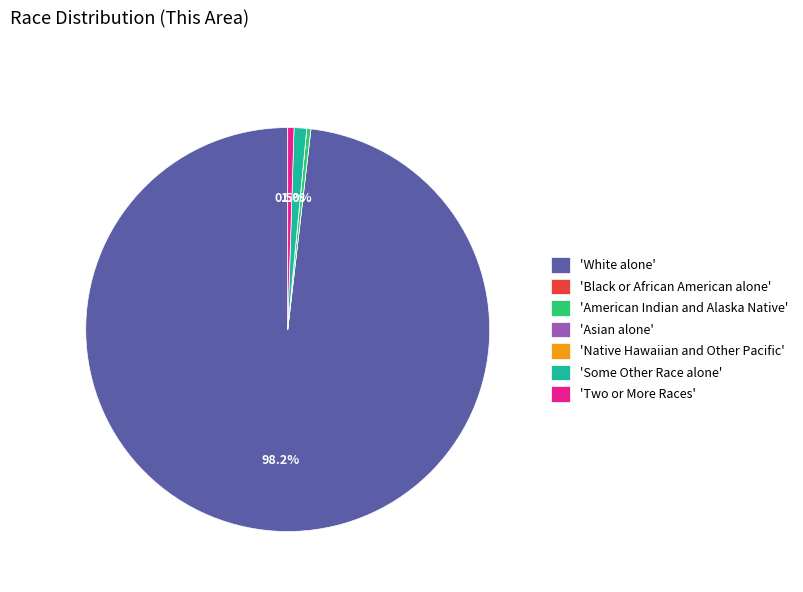

Which slice represents more than half of the pie?

'White alone'